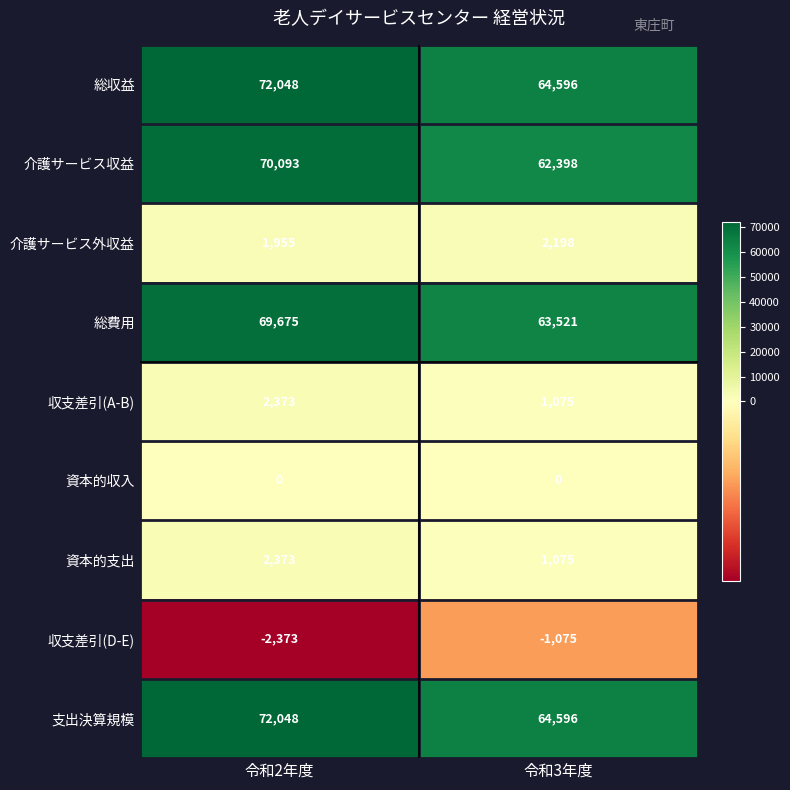

What is the minimum value for 総費用?

63521